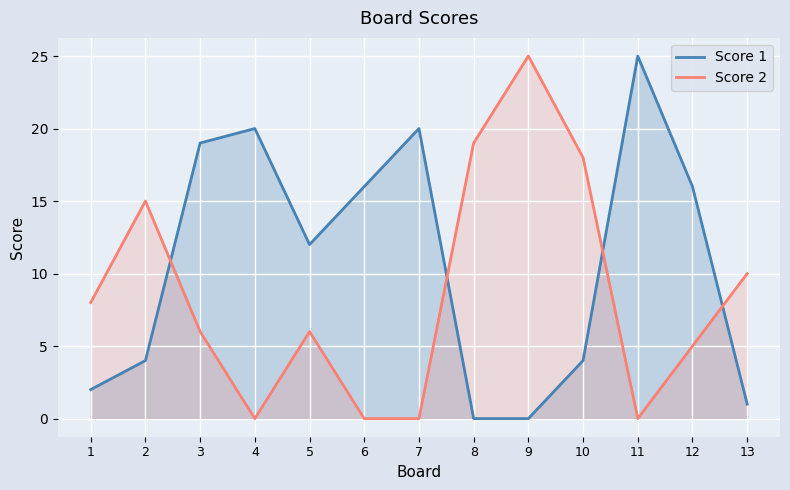

Which category has the highest value in the Score 2 series?

9